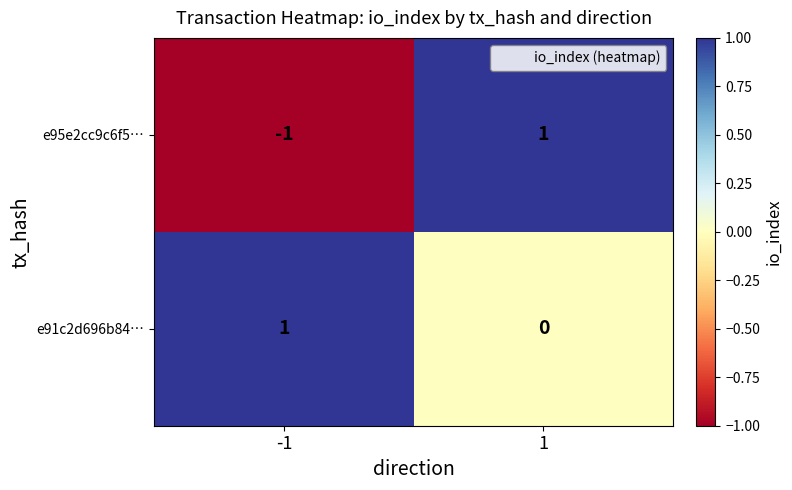

Between -1 and 1, which series saw the biggest shift?

e95e2cc9c6f5…